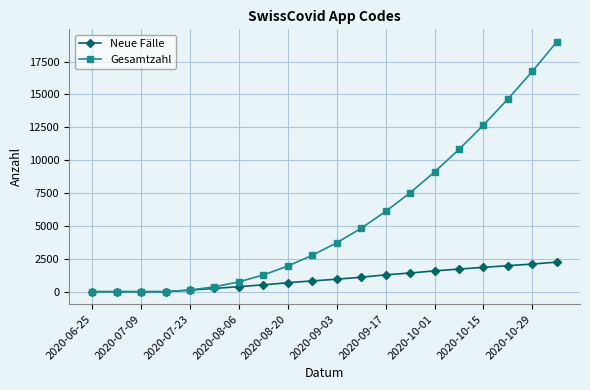

Rank the series by their average value, from highest to lowest.

Gesamtzahl, Neue Fälle